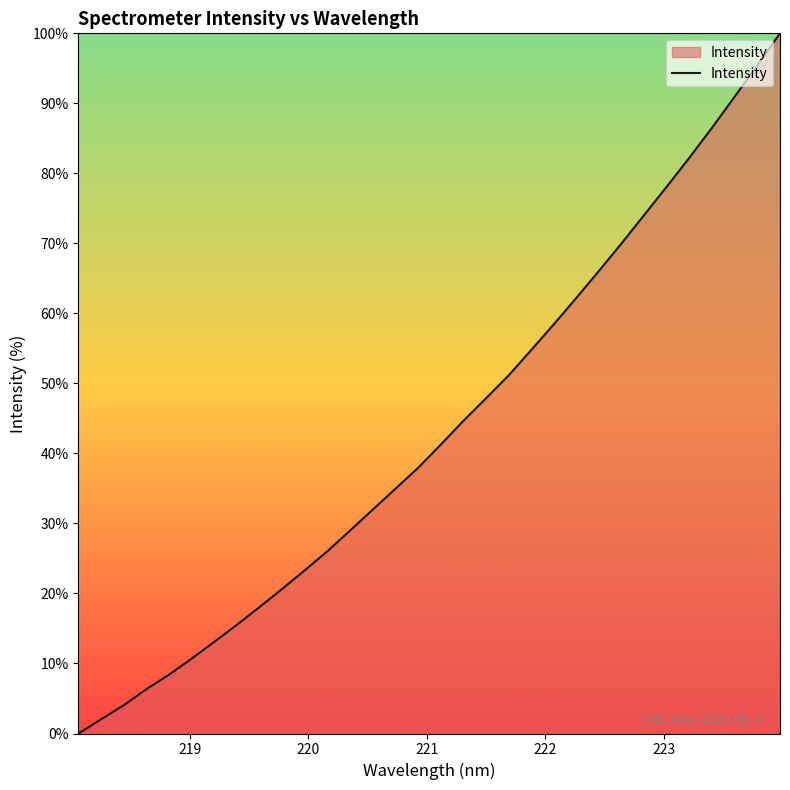

What is the difference between the maximum and minimum values?

100.0